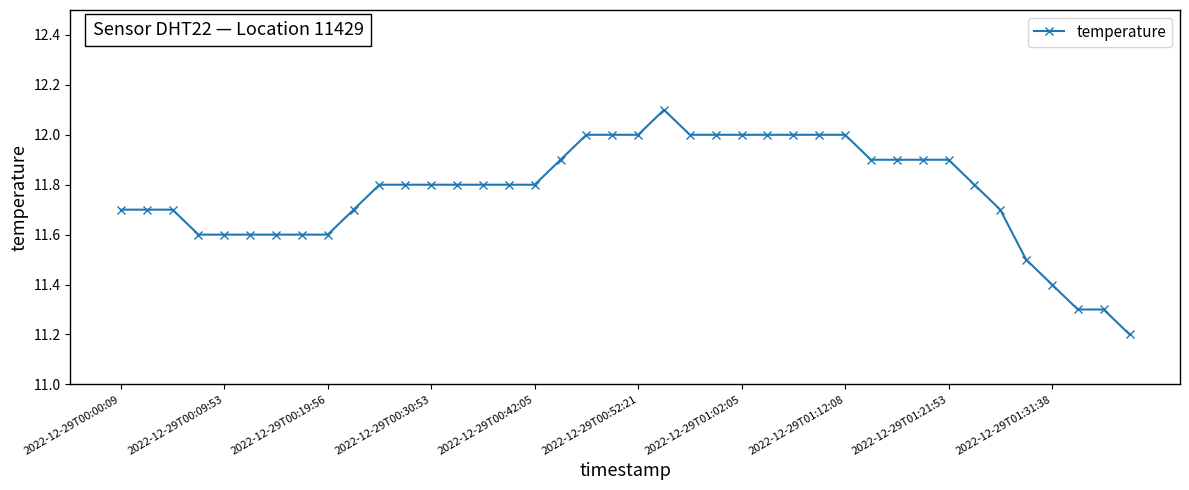

What is the difference between the second highest and second lowest values?

0.7